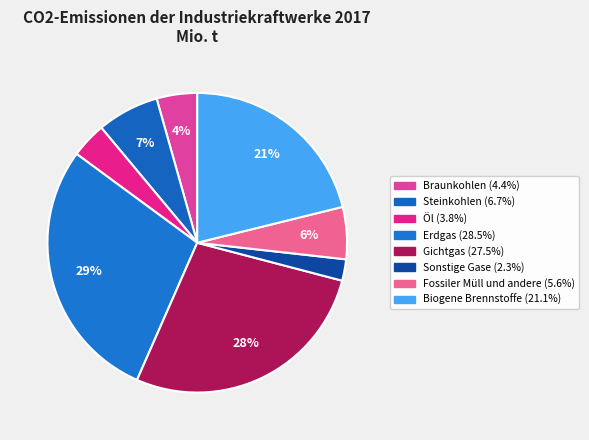

The Braunkohlen slice represents 4% of the pie. True or false?

True